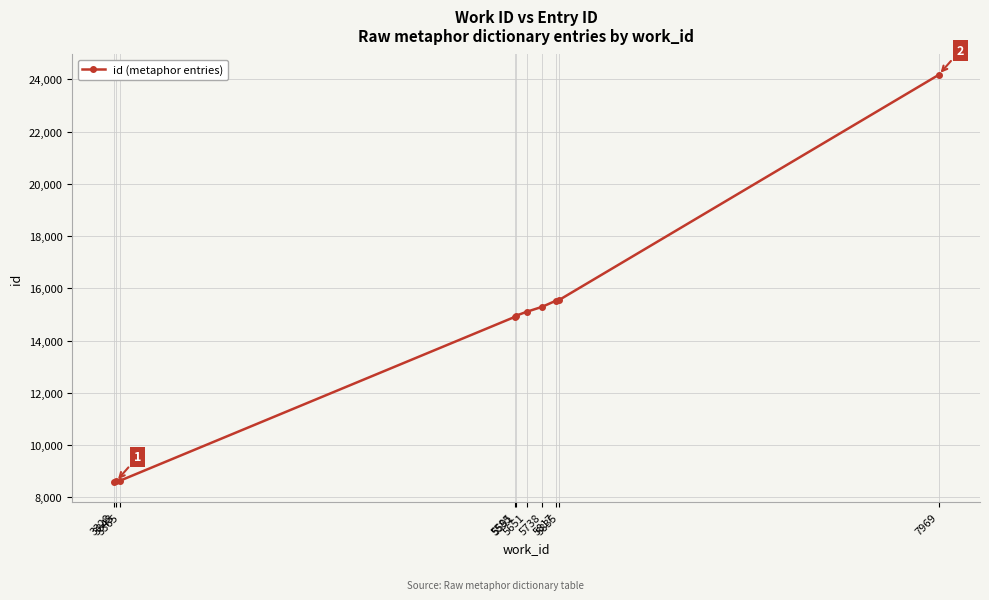

What is the sum of all values?

141377